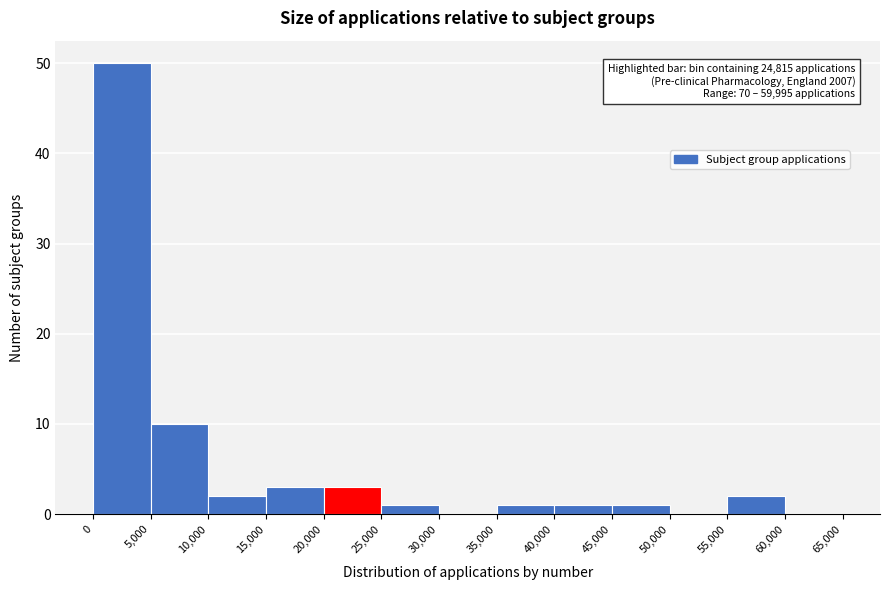

Over which range of the x-axis is the bar tallest?

0 to 5,000